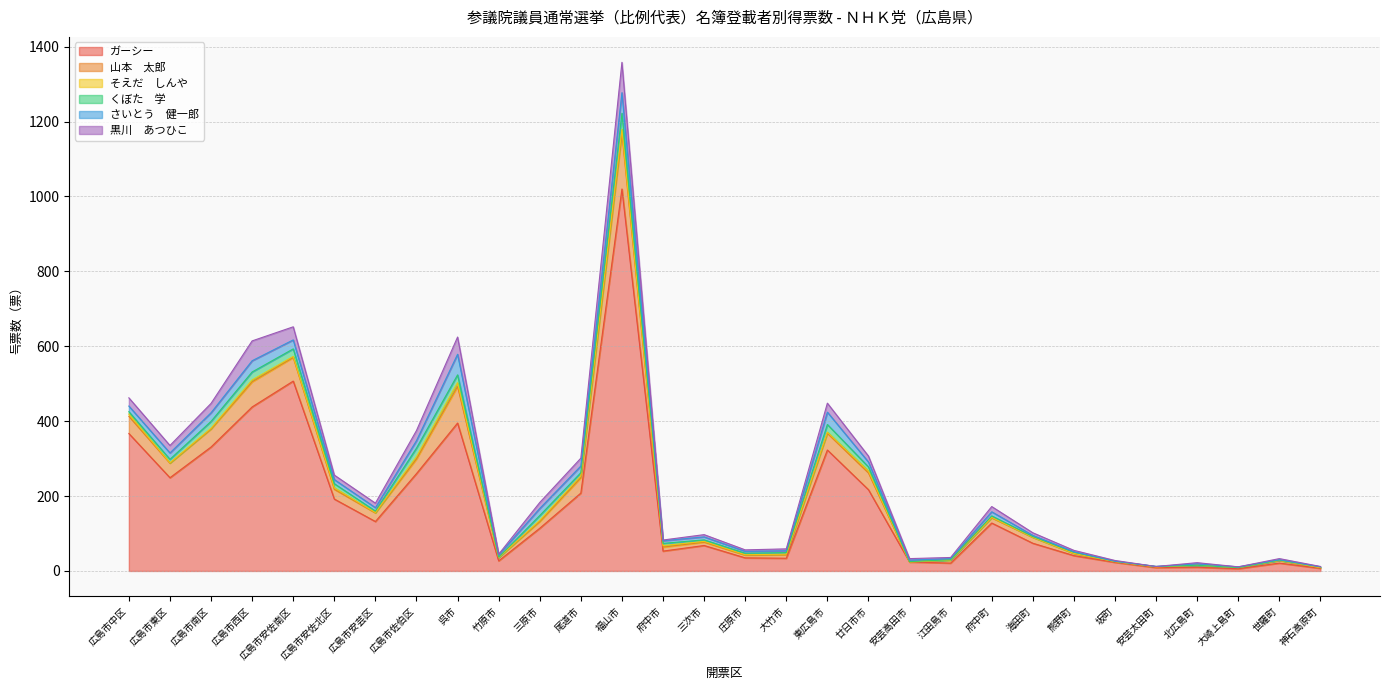

Which category has the highest value in the くぼた　学 series?

福山市